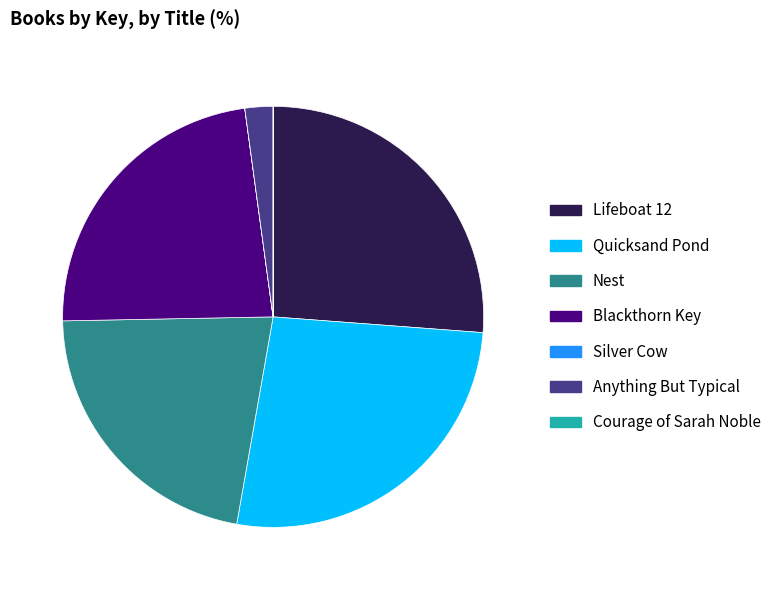

Approximately how many times larger is the value at Nest compared to Lifeboat 12?

0.8